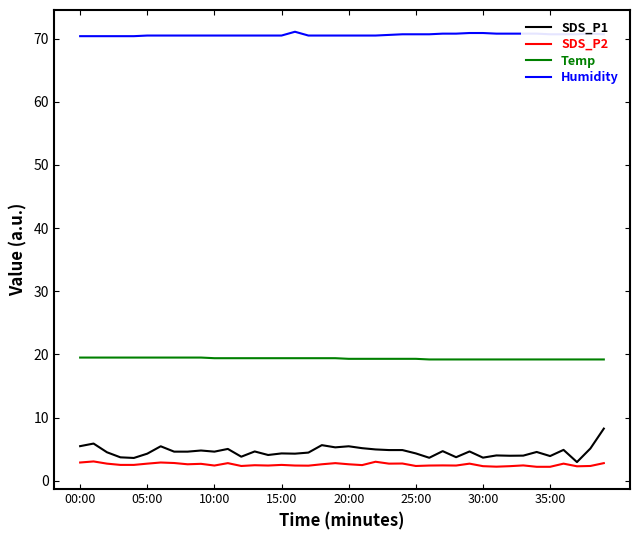

What is the minimum value shown in the chart?

2.2